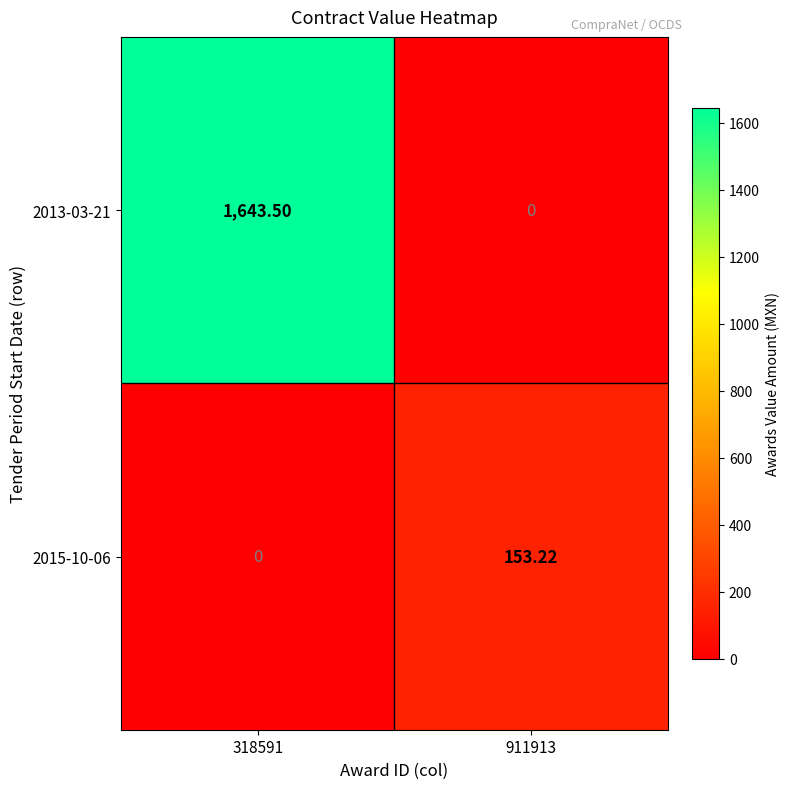

Count the number of categories in the chart.

2